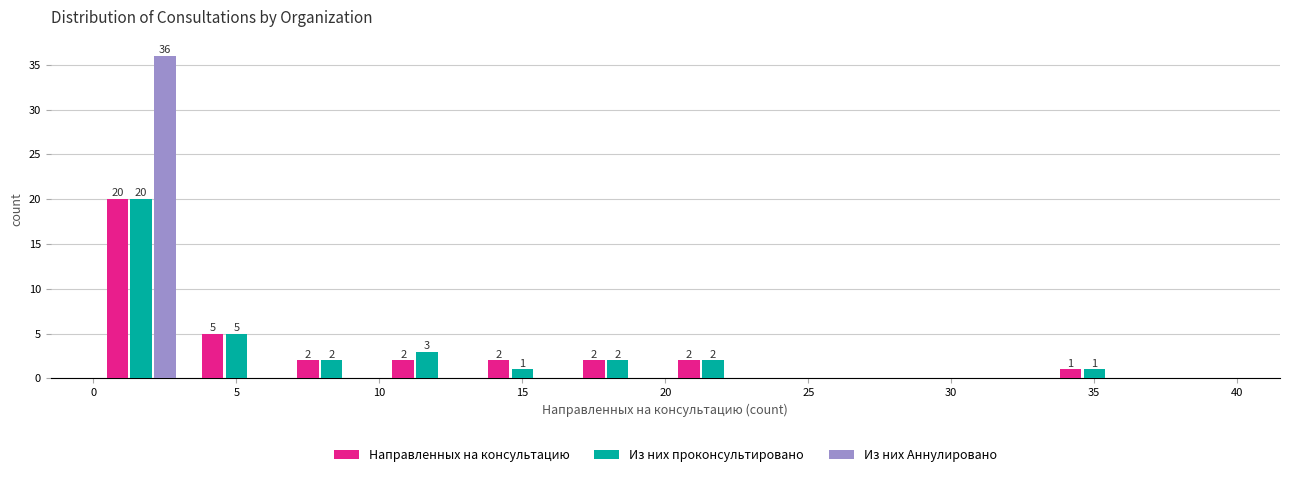

In the Из них Аннулировано series, which range on the x-axis has the tallest bar?

0.0 to 3.5